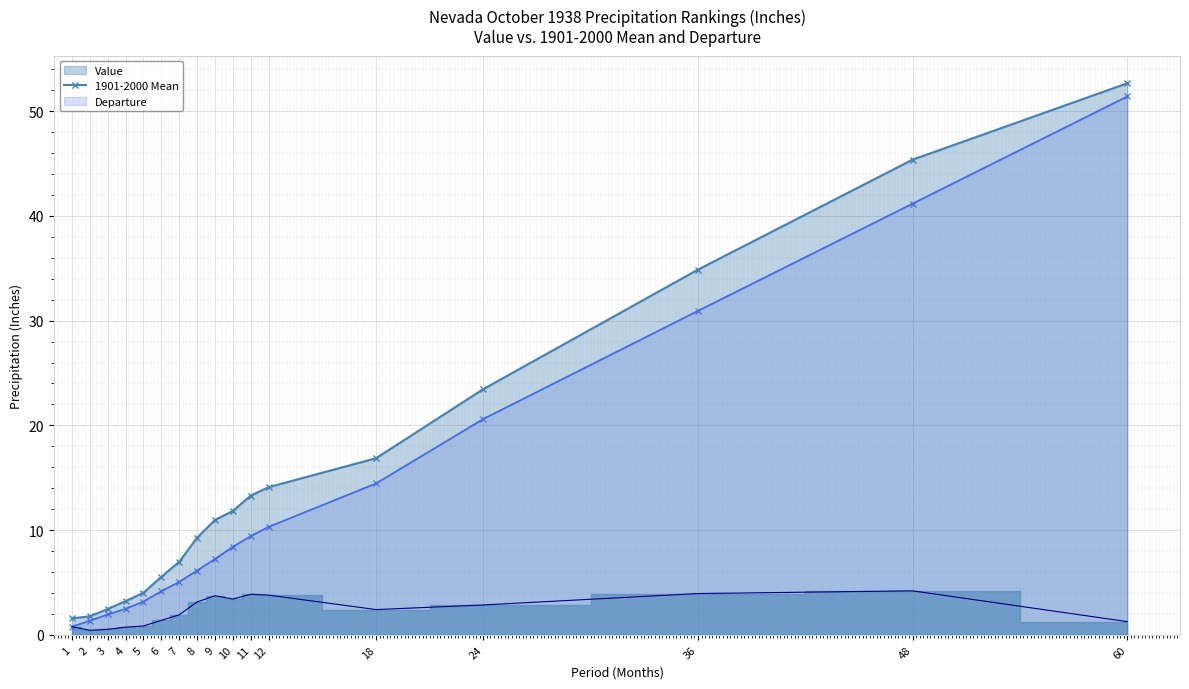

Reading left to right, transcribe all the data shown in this chart.

Value: 1=1.6	2=1.8	3=2.5	4=3.2	5=4.0	6=5.5	7=7.0	8=9.3	9=11.0	10=11.8	11=13.3	12=14.1	18=16.9	24=23.5	36=34.9	48=45.4	60=52.7
1901-2000 Mean: 1=0.8	2=1.3	3=1.9	4=2.5	5=3.2	6=4.2	7=5.1	8=6.1	9=7.2	10=8.4	11=9.4	12=10.3	18=14.4	24=20.6	36=30.9	48=41.2	60=51.4
Departure: 1=0.8	2=0.4	3=0.5	4=0.7	5=0.8	6=1.4	7=1.9	8=3.1	9=3.7	10=3.4	11=3.9	12=3.8	18=2.4	24=2.9	36=3.9	48=4.2	60=1.3